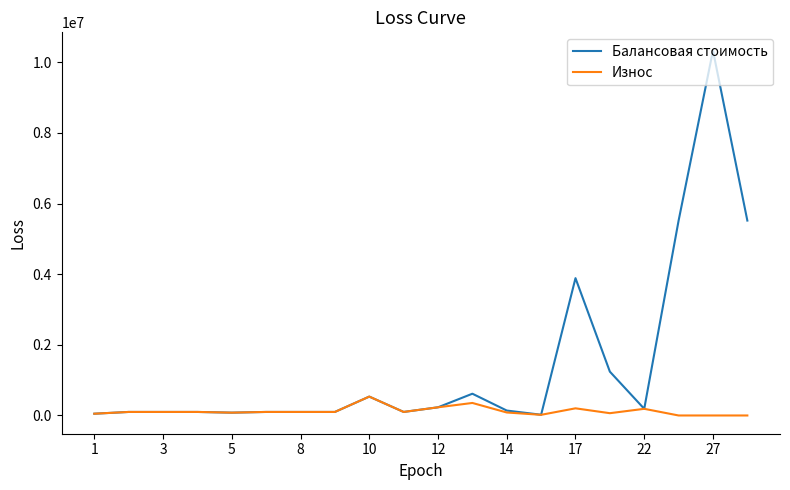

List the series in order of their peak value, highest first.

Балансовая стоимость, Износ